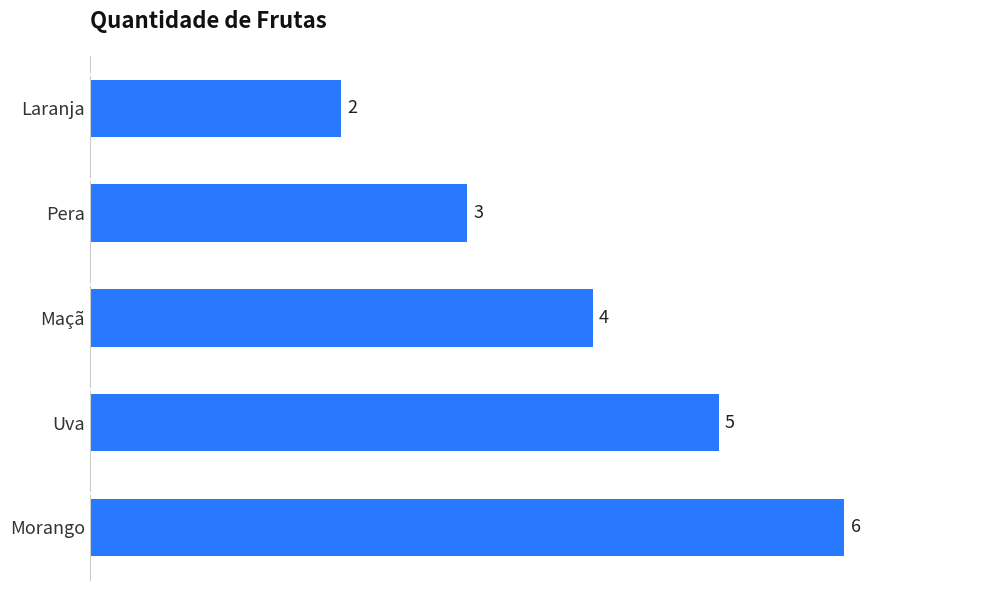

Reading bottom to top, what are all the values shown in this chart?

6	5	4	3	2